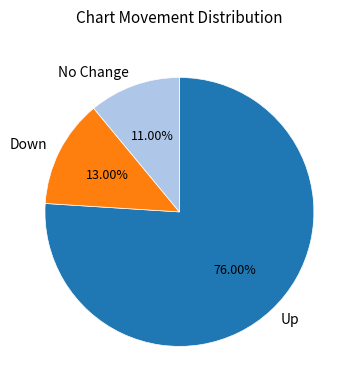

Is there a majority slice in this chart?

Yes